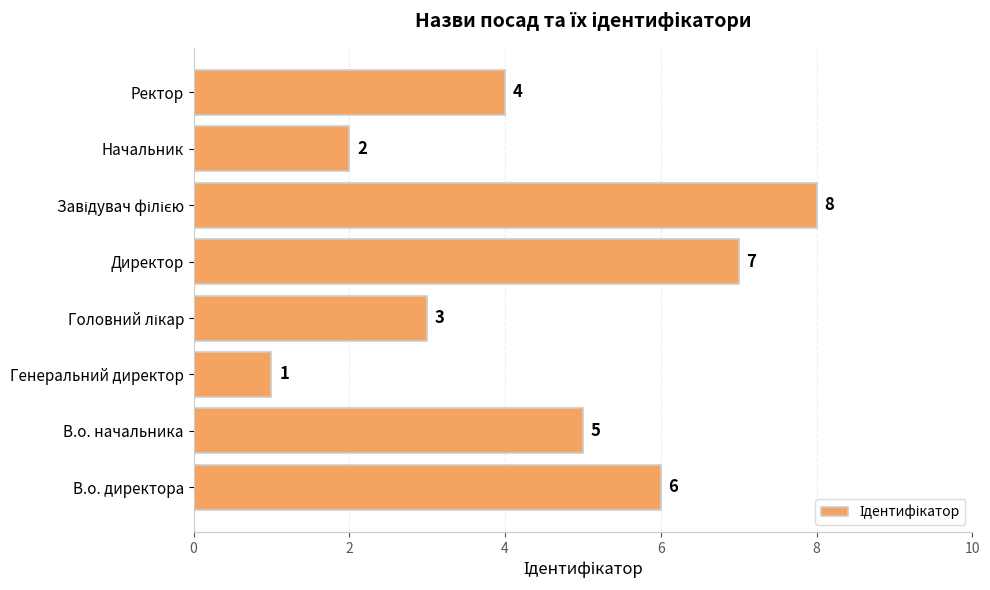

The value at В.о. директора is 6. True or false?

True